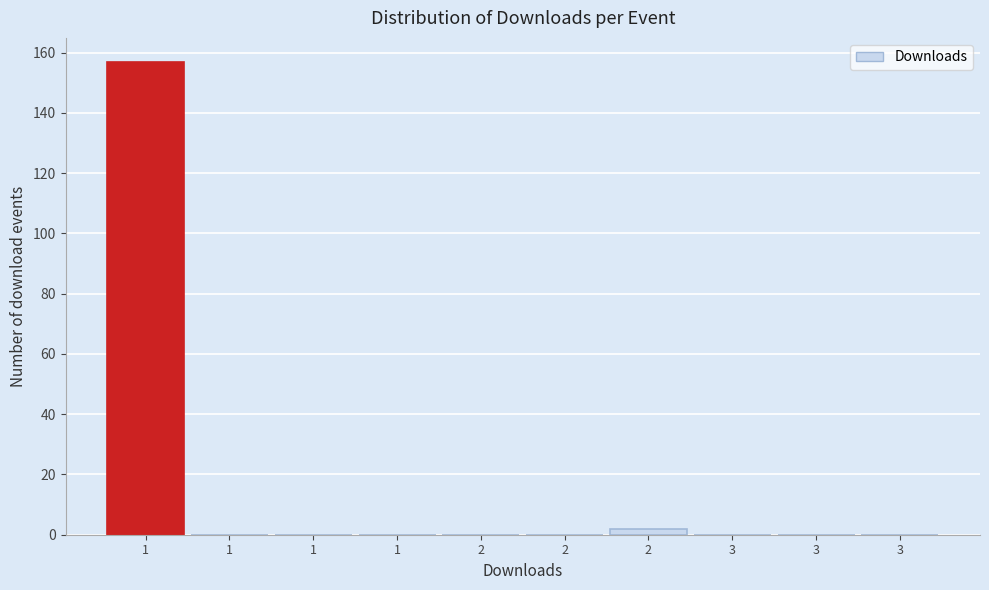

How many series are shown in this chart?

1